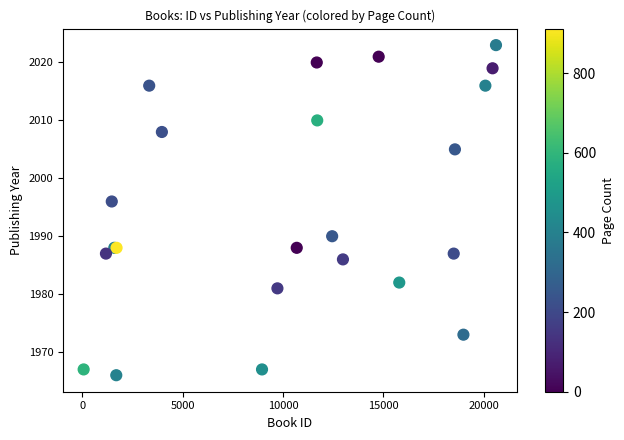

What Y value in the scatter plot is closest to 1994?

1996